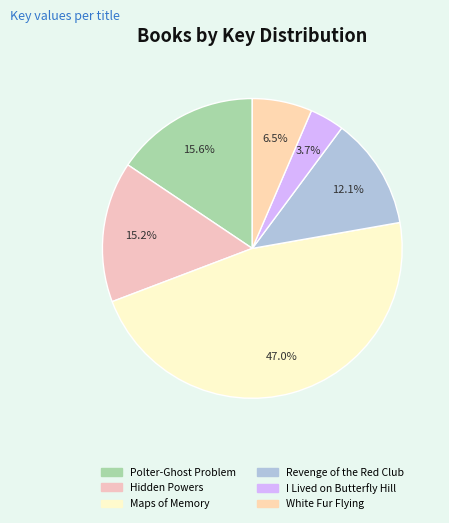

Rank the categories by value from highest to lowest.

Maps of Memory, Polter-Ghost Problem, Hidden Powers, Revenge of the Red Club, White Fur Flying, I Lived on Butterfly Hill